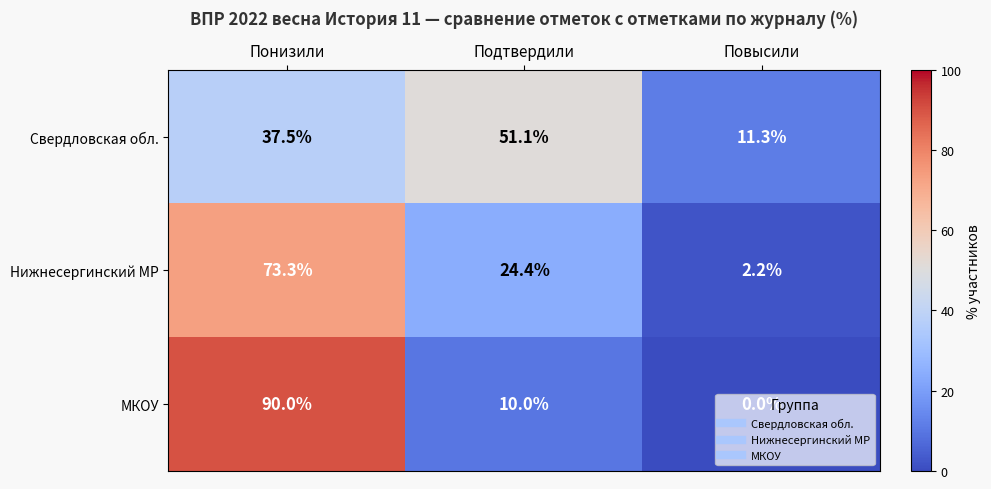

What is the difference between the second highest and minimum values in the Нижнесергинский МР series?

22.2